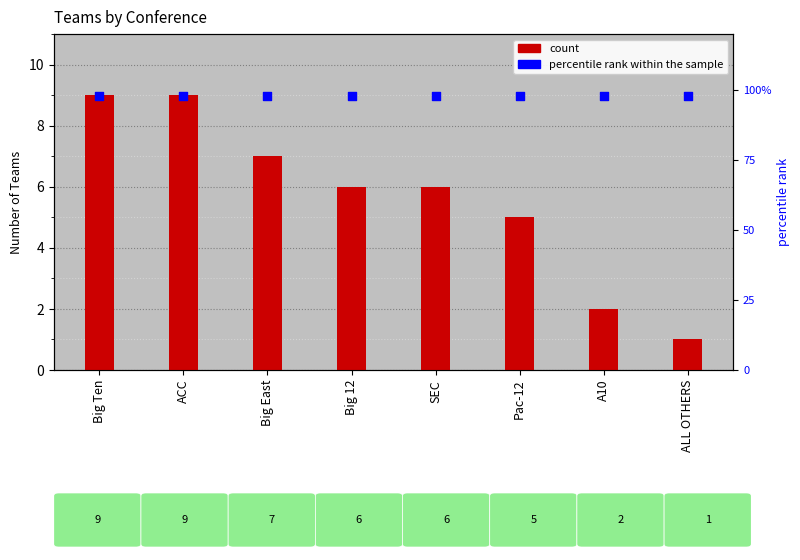

Is the value of percentile rank at Big Ten greater than the value of col_1 at Big East?

Yes